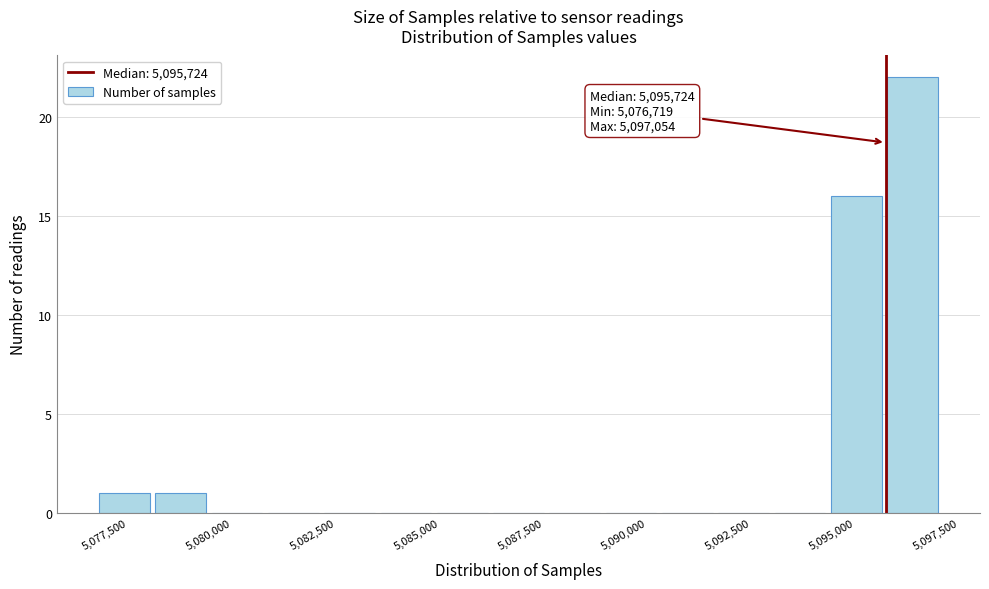

Read against the x-axis, roughly where is the centre of the tallest bar?

5096500